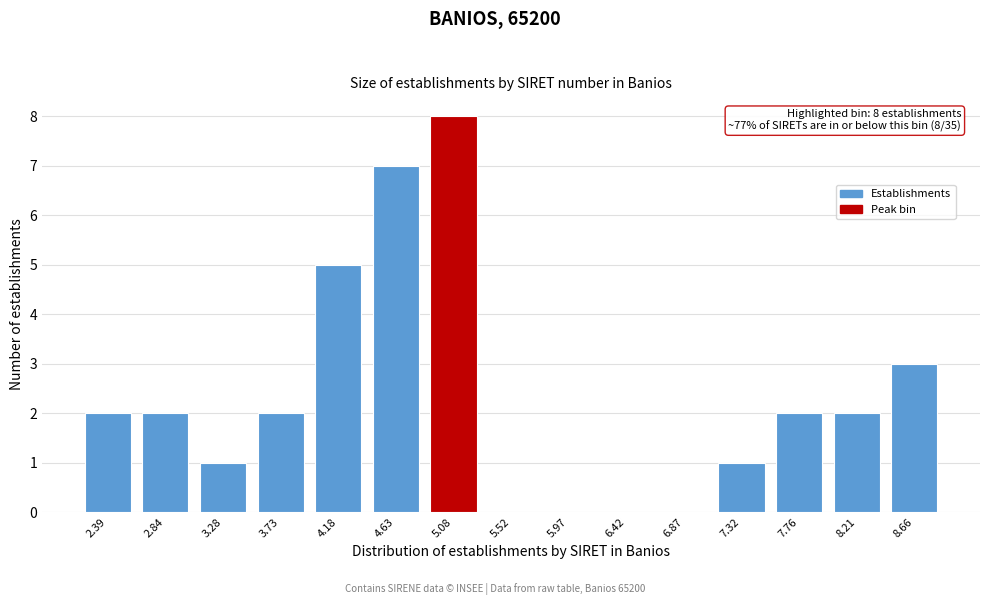

Reading left to right, list all the values displayed in this chart.

2.39=2	2.84=2	3.28=1	3.73=2	4.18=5	4.63=7	5.08=8	5.52=0	5.97=0	6.42=0	6.87=0	7.32=1	7.76=2	8.21=2	8.66=3